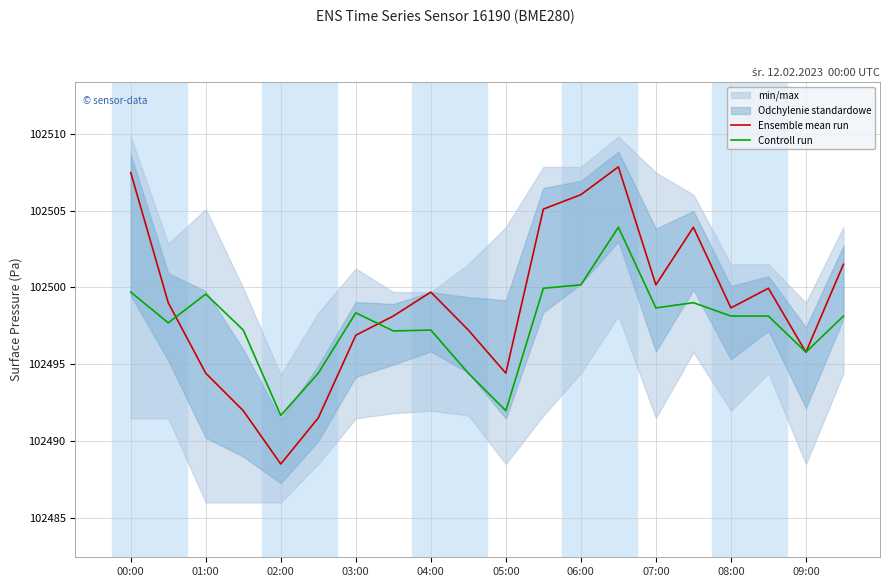

At which category does Ensemble mean run reach its first local peak?

04:00